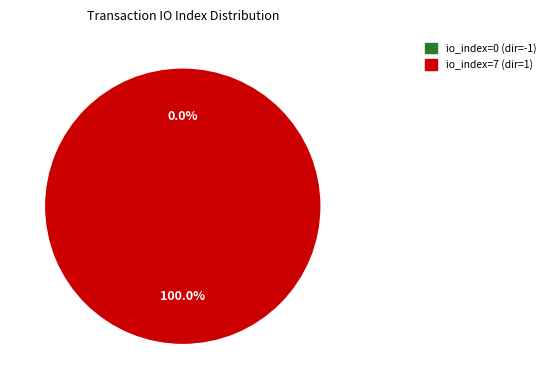

How many segments does this pie chart have?

2